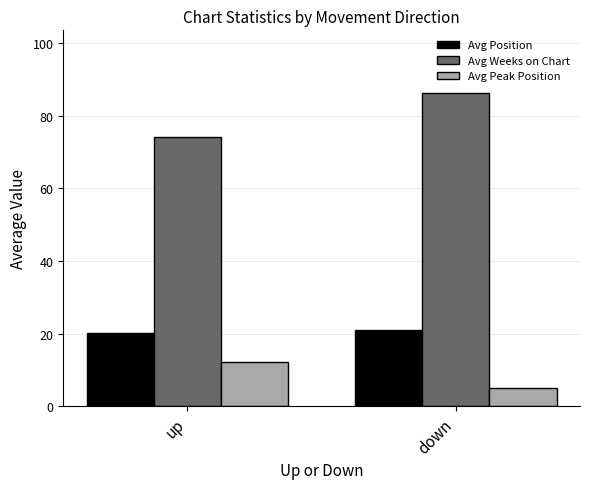

Reading left to right, transcribe all the data shown in this chart.

Avg Position: up=20.3	down=21.1
Avg Weeks on Chart: up=74.1	down=86.3
Avg Peak Position: up=12.2	down=5.1